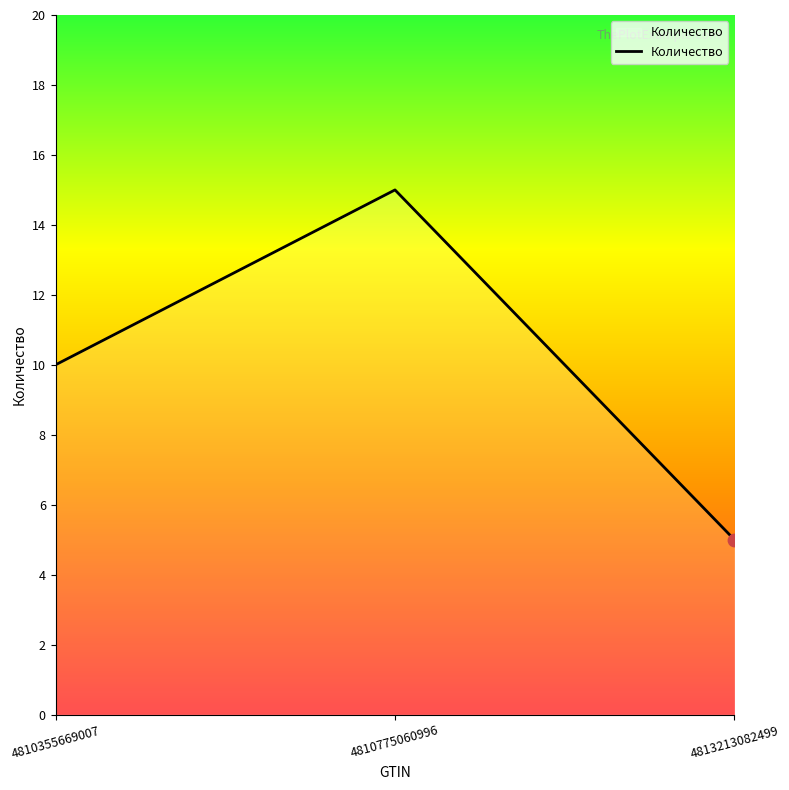

What is the change in value from 4810355669007 to 4810775060996?

+5